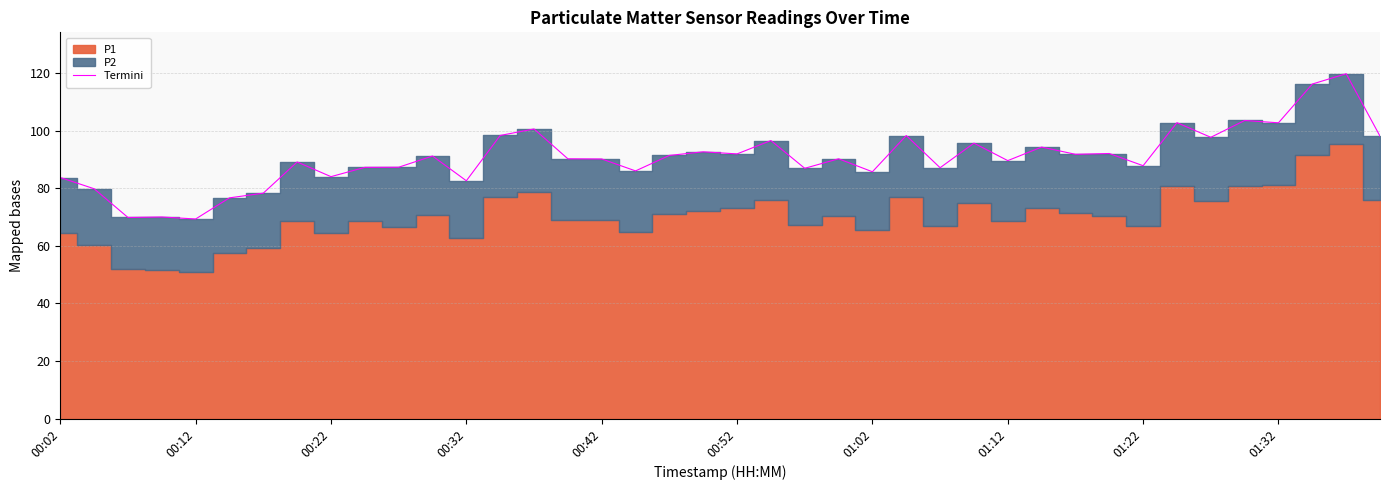

The Termini series shows 89.6 at 01:12. True or false?

True